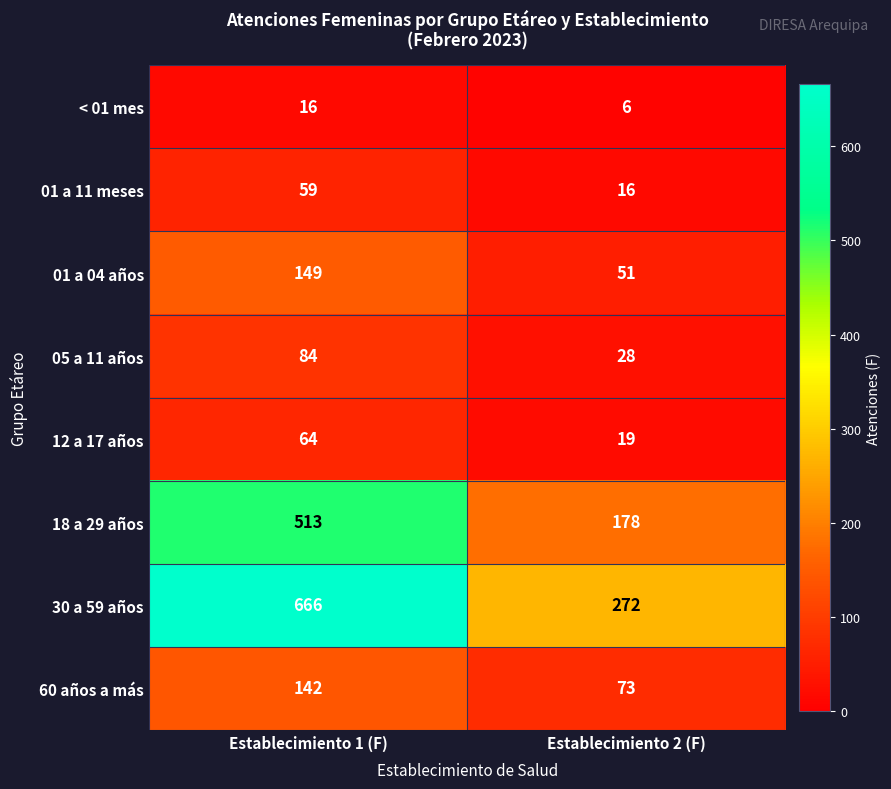

What is the difference between the maximum and minimum values in the 18 a 29 años series?

335